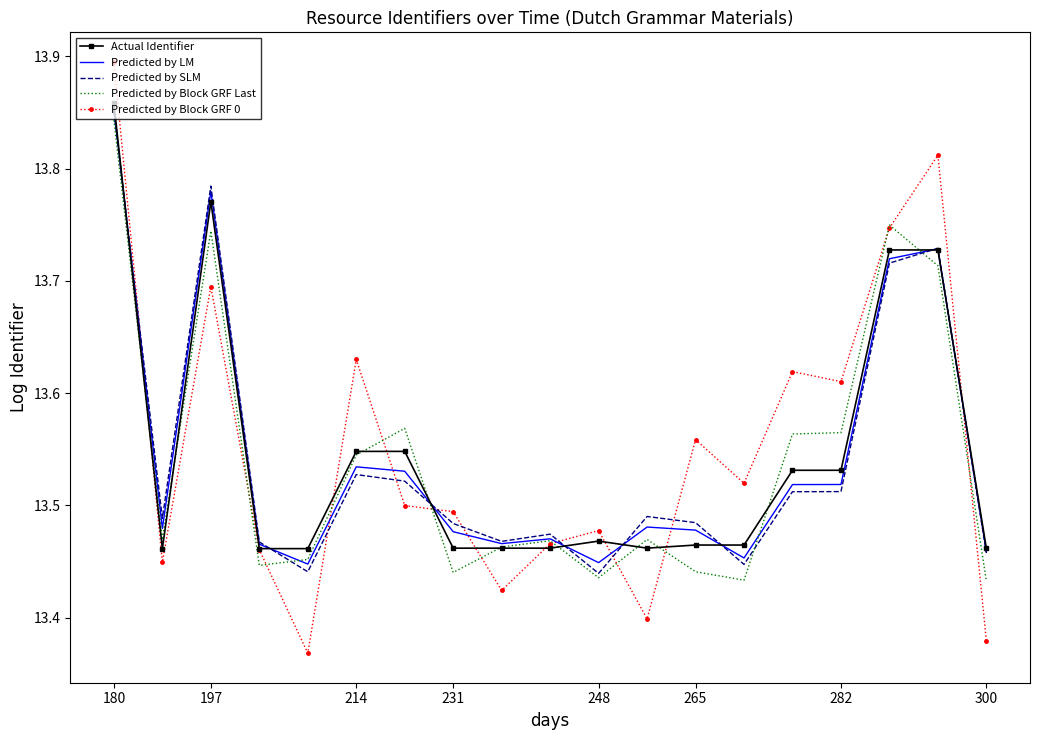

Which series has the largest range (max minus min)?

Predicted by Block GRF 0